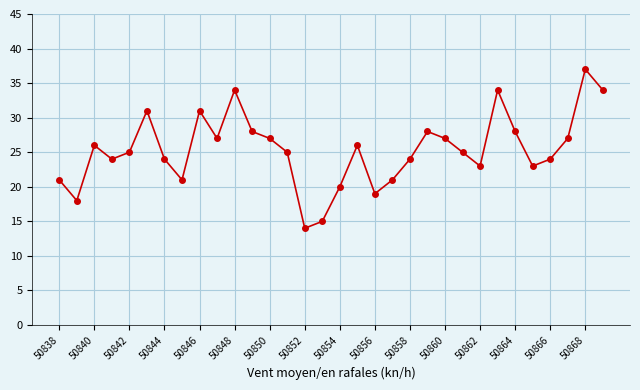

How many lines are shown in the chart?

1